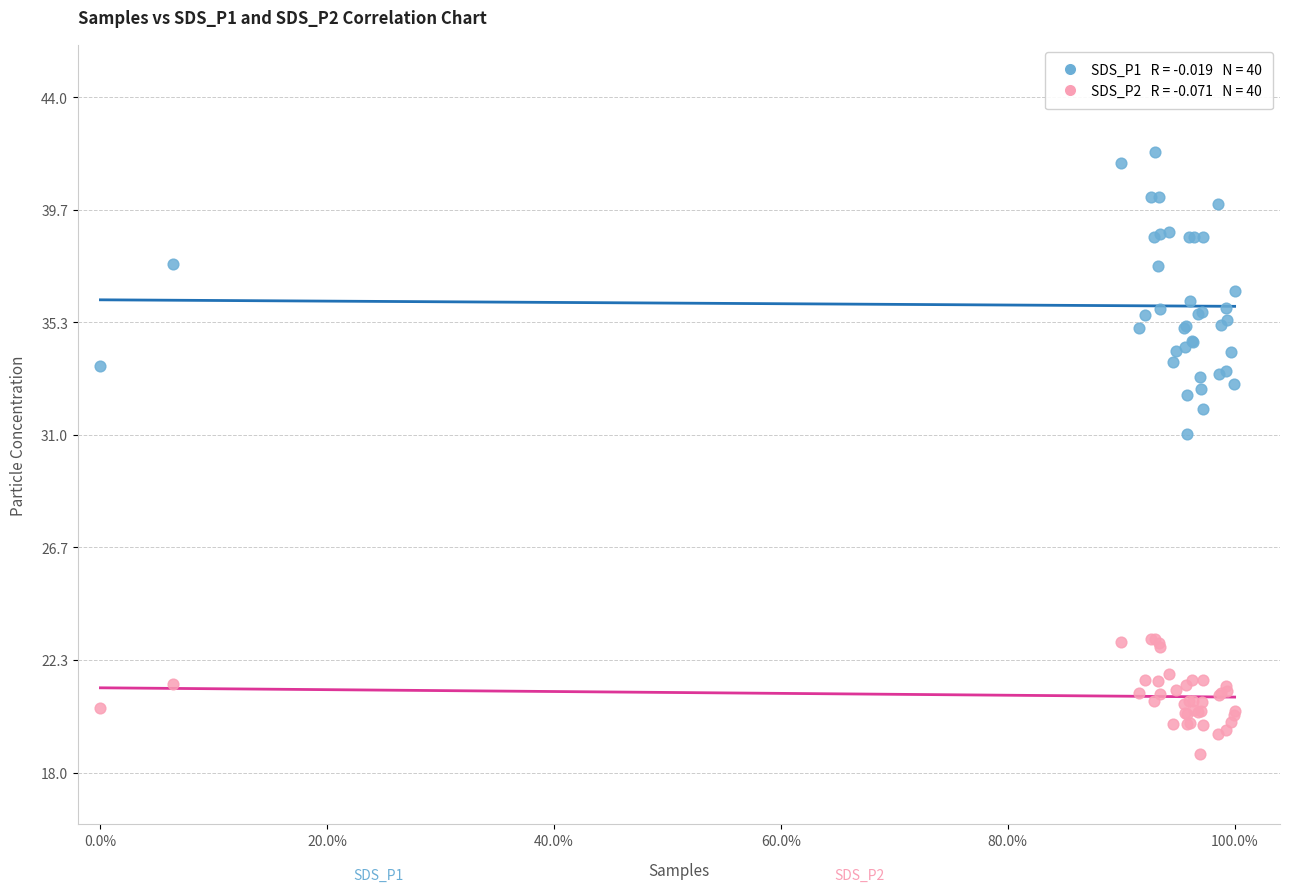

Across all series, what Y value is closest to 30?

31.0